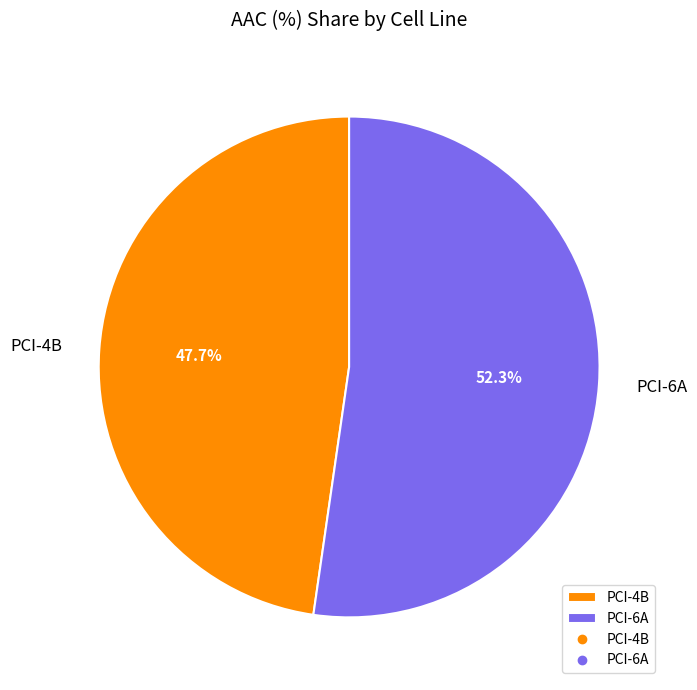

Is it true that PCI-6A is 52% of the pie?

True